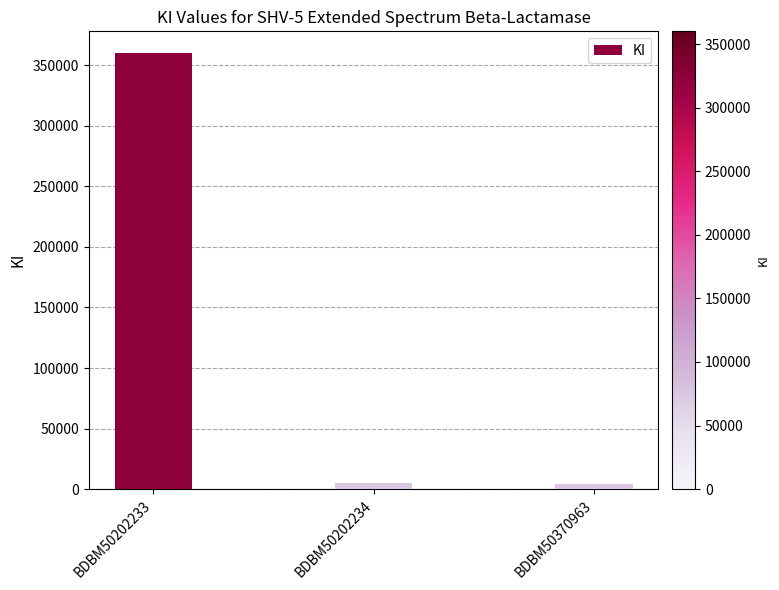

Read the value at BDBM50202233, to the nearest 50.

360000